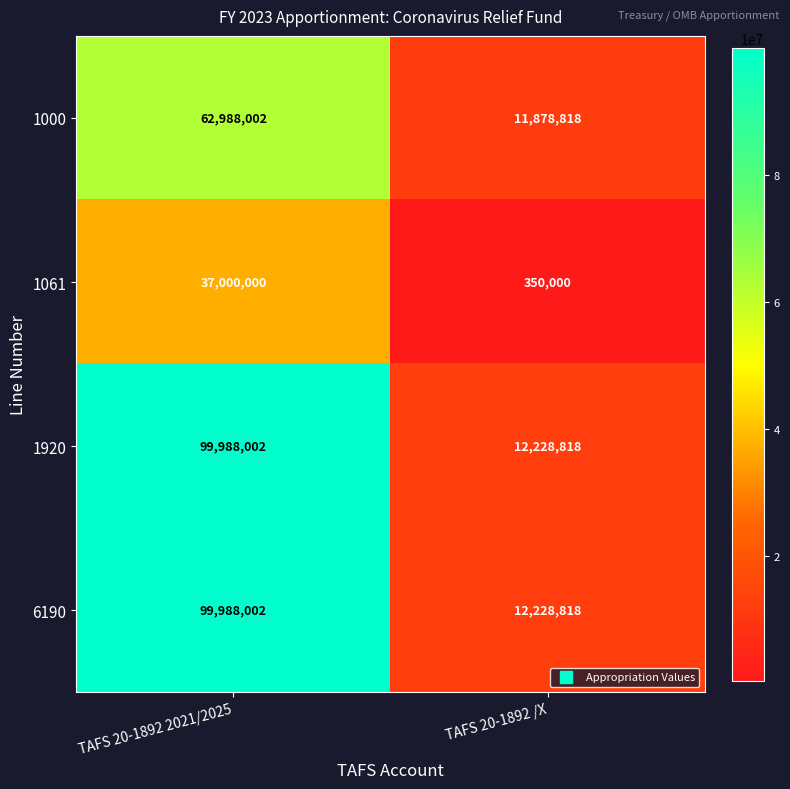

What is the smallest value displayed?

350000